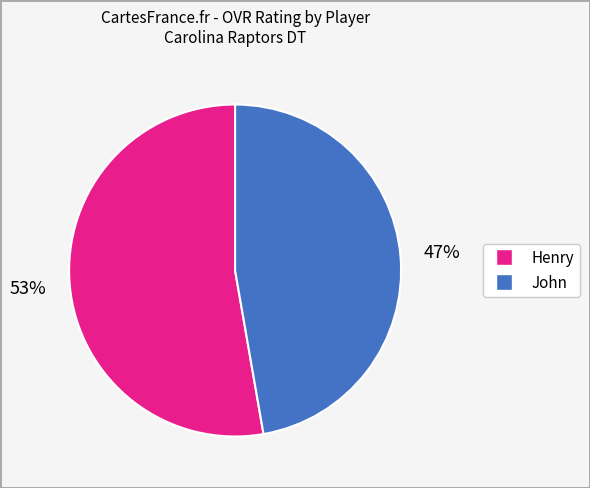

How many segments does this pie chart have?

2